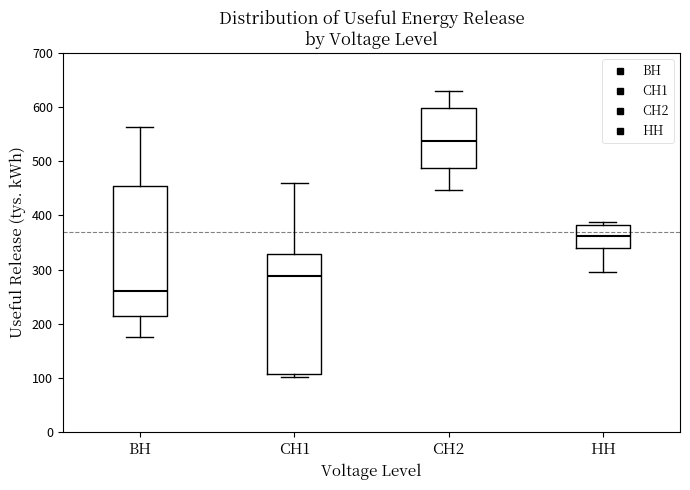

Which box has the lowest median line?

ВН